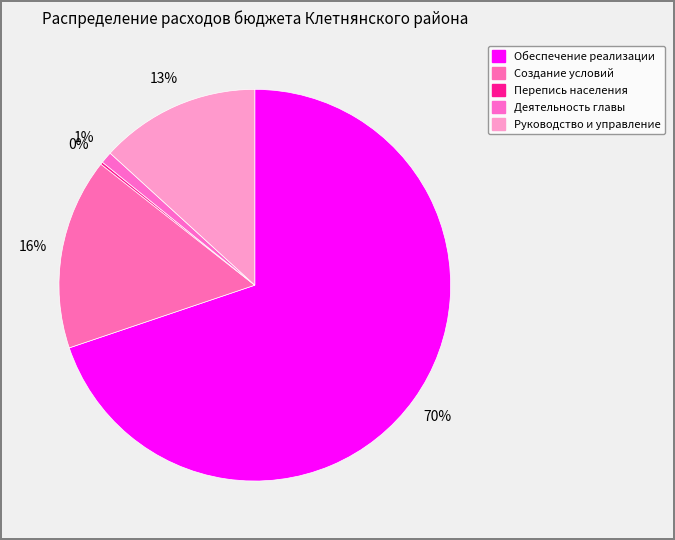

How many slices are in this pie chart?

5